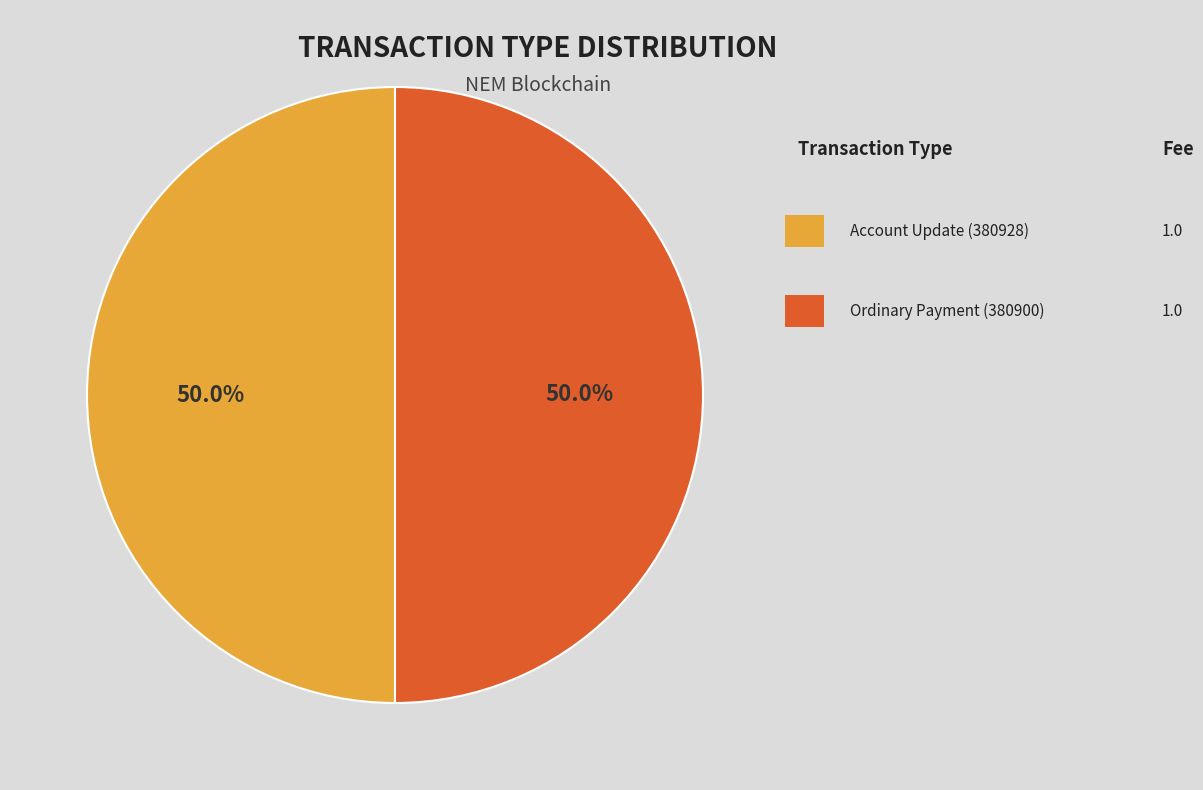

Count the number of slices in the pie.

2